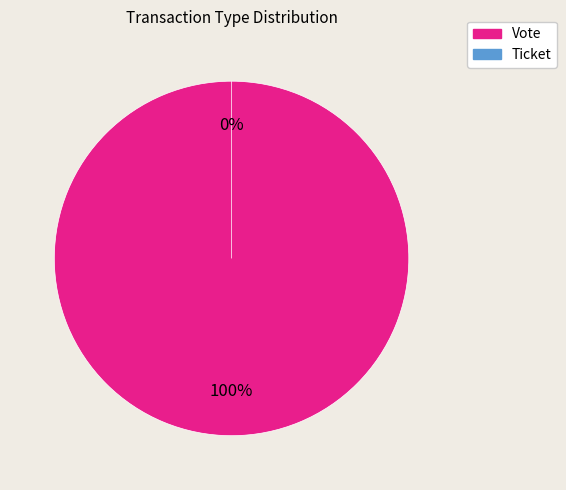

Which category has the biggest portion of the pie?

Vote